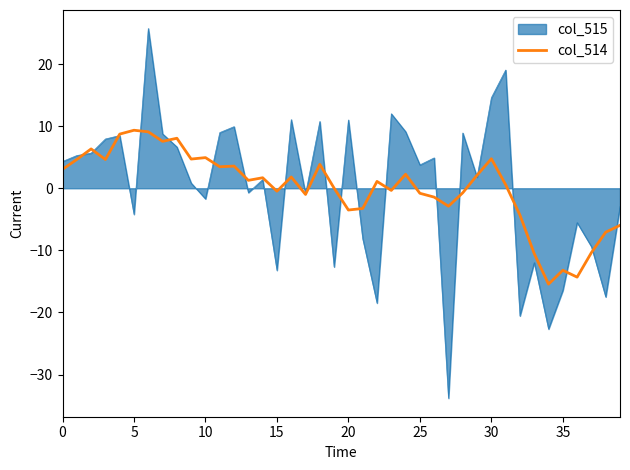

Rank the series by their maximum value, from lowest to highest.

col_514, col_515